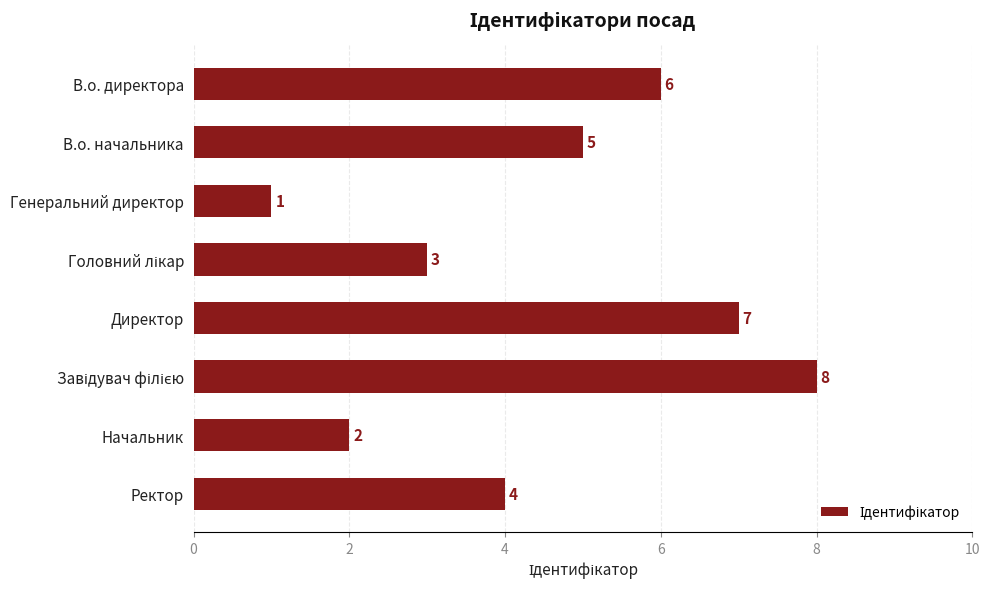

Reading top to bottom, what are all the values shown in this chart?

6	5	1	3	7	8	2	4